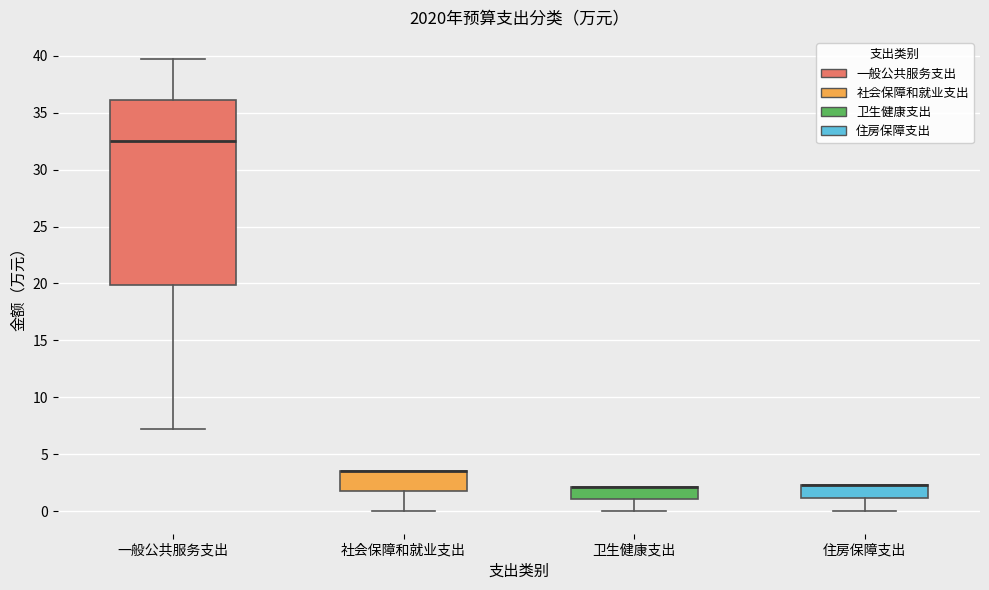

Reading left to right, transcribe this box plot: for each box, give where its median line is, the range the box spans, and where its two whiskers end, as read against the y-axis. The values are not printed on the chart, so give them approximately, as read against the axis.

一般公共服务支出: median 32.5, box 20.0 to 36.0, whiskers 7.0 to 39.5
社会保障和就业支出: median 3.5 (drawn on the box's upper edge), box 2.0 to 3.5, whiskers 0.0 to 3.5
卫生健康支出: median 2.0 (drawn on the box's upper edge), box 1.0 to 2.0, whiskers 0.0 to 2.0
住房保障支出: median 2.5 (drawn on the box's upper edge), box 1.0 to 2.5, whiskers 0.0 to 2.5